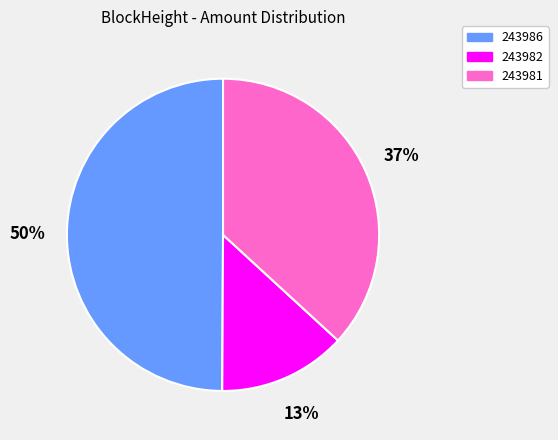

How many segments does this pie chart have?

3